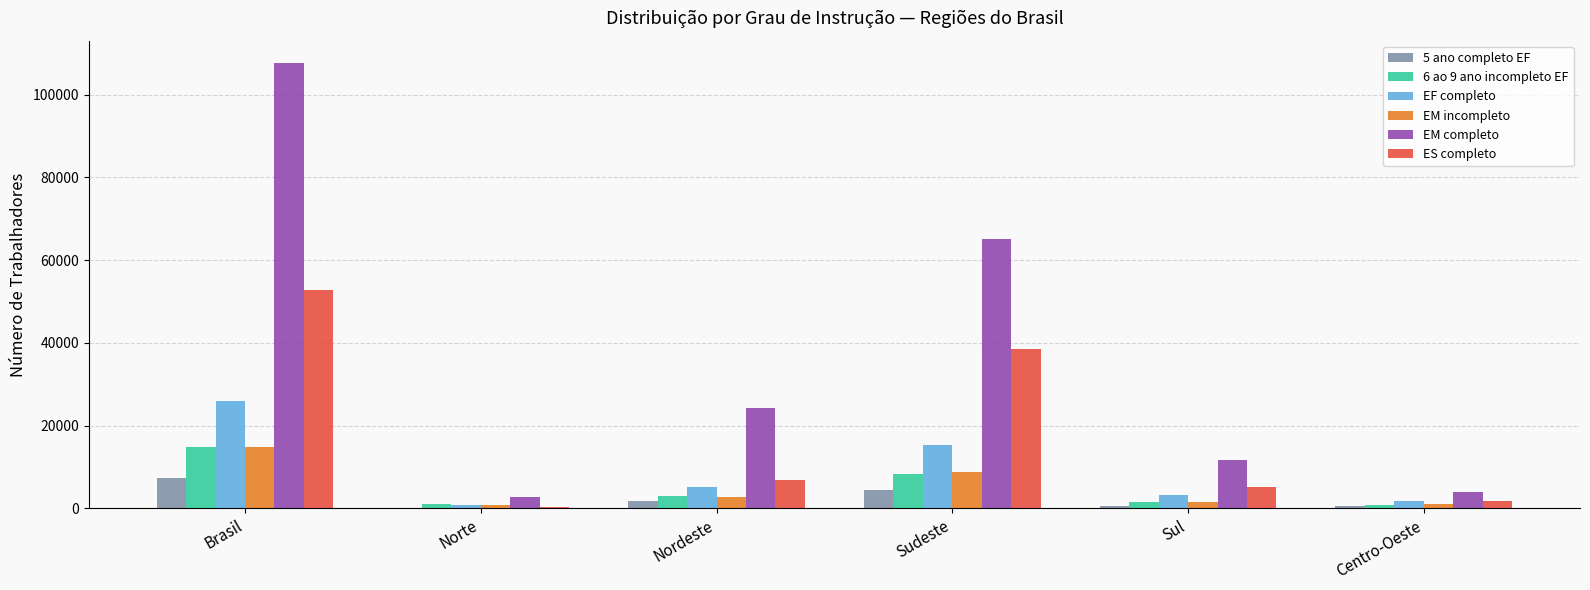

Read the EM completo value at Sudeste.

65115